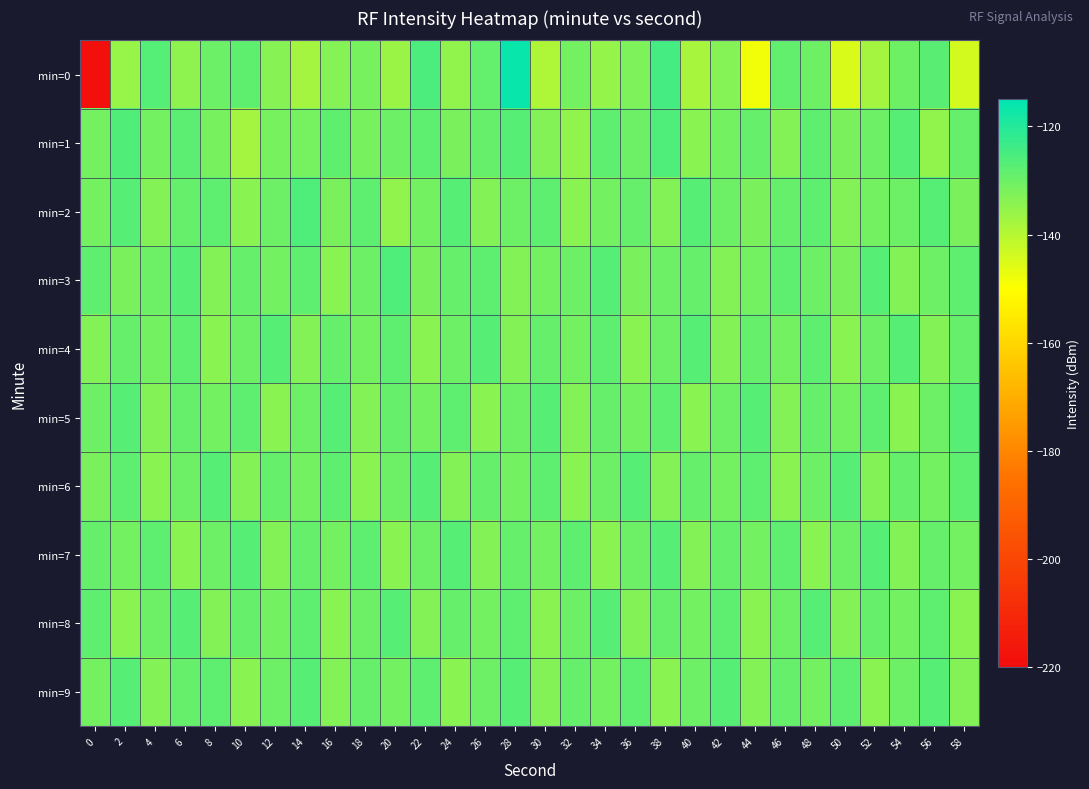

What is the spread (max minus min) of values at 14?

11.6